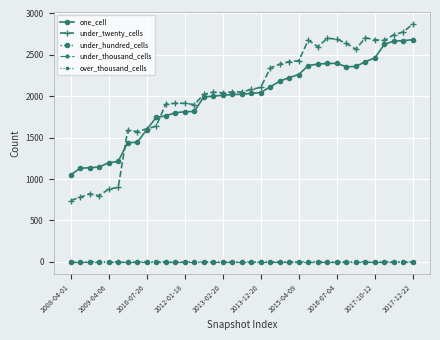

At how many categories does at least one series exceed 1463?

31